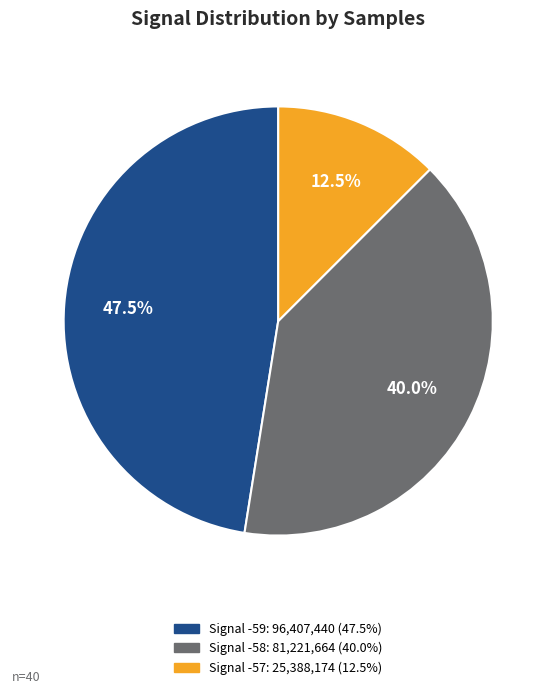

How many slices are in this pie chart?

3